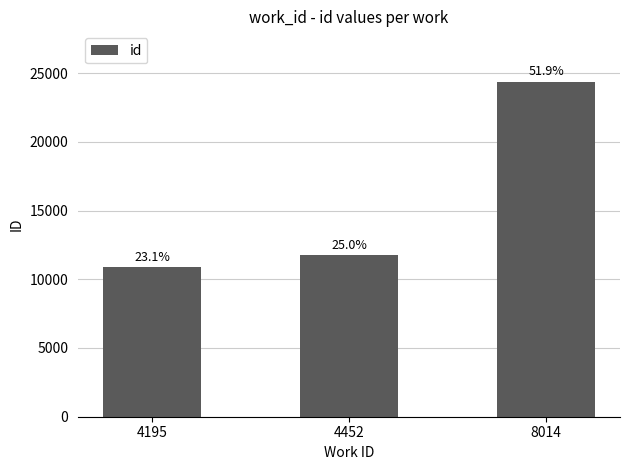

How many bars are there in total?

3